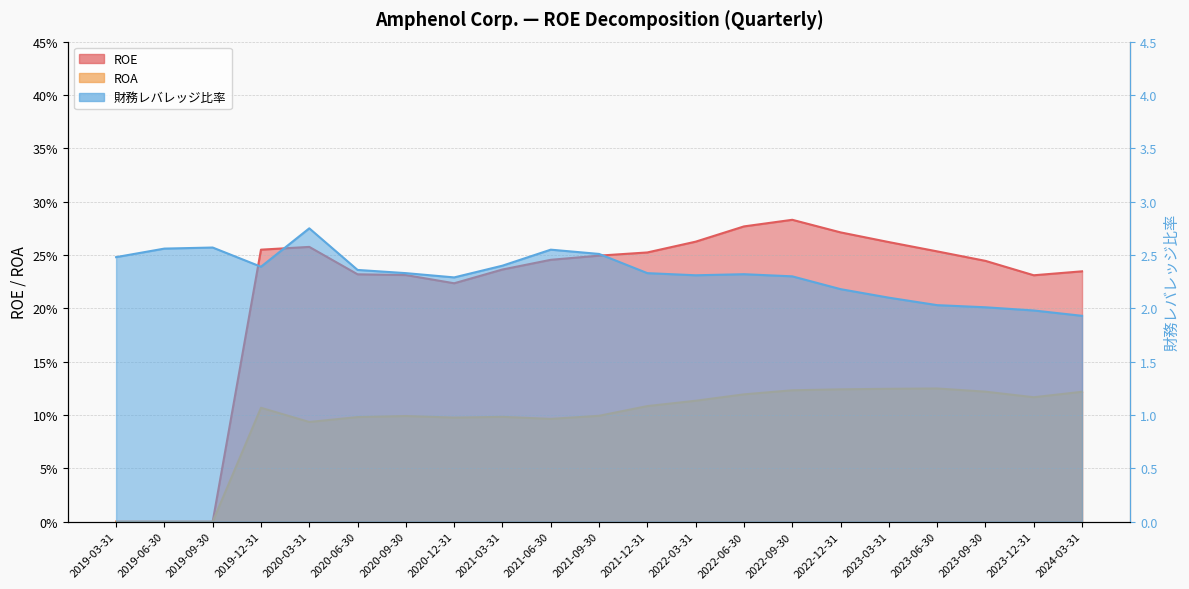

What is the total value across all series at 2021-06-30?

2.9